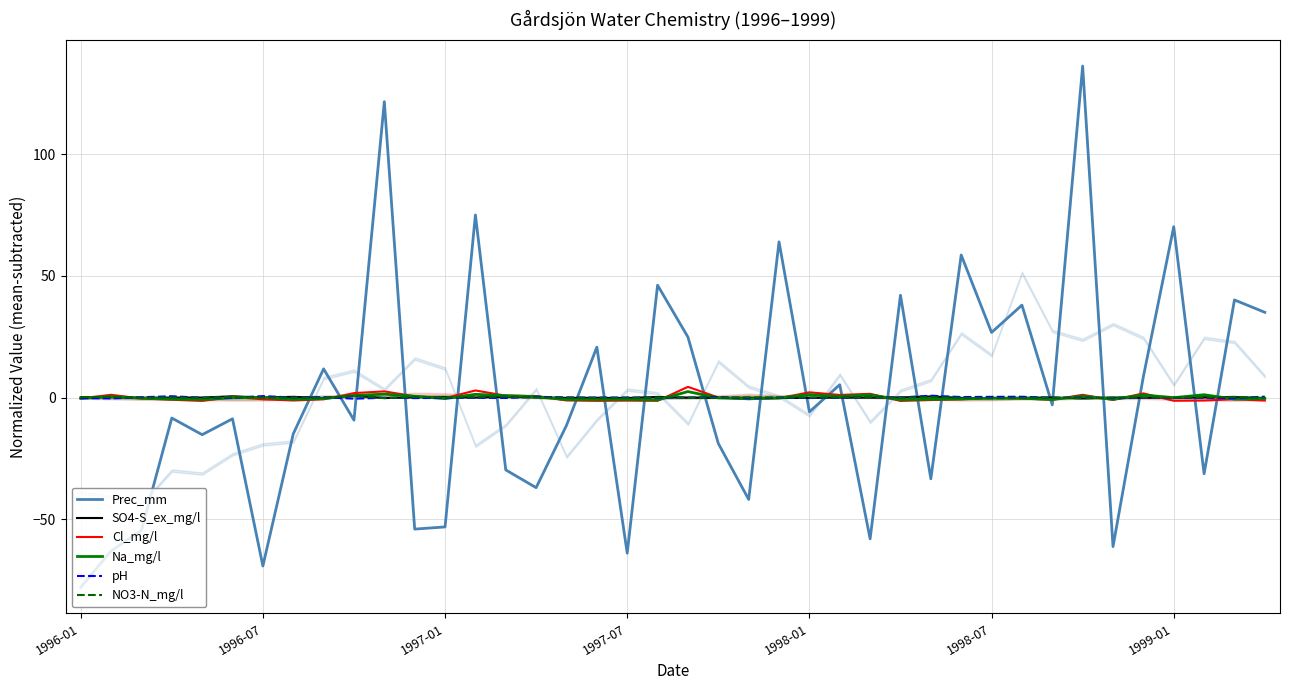

At which label is Prec_mm closest to 29?

1998-07